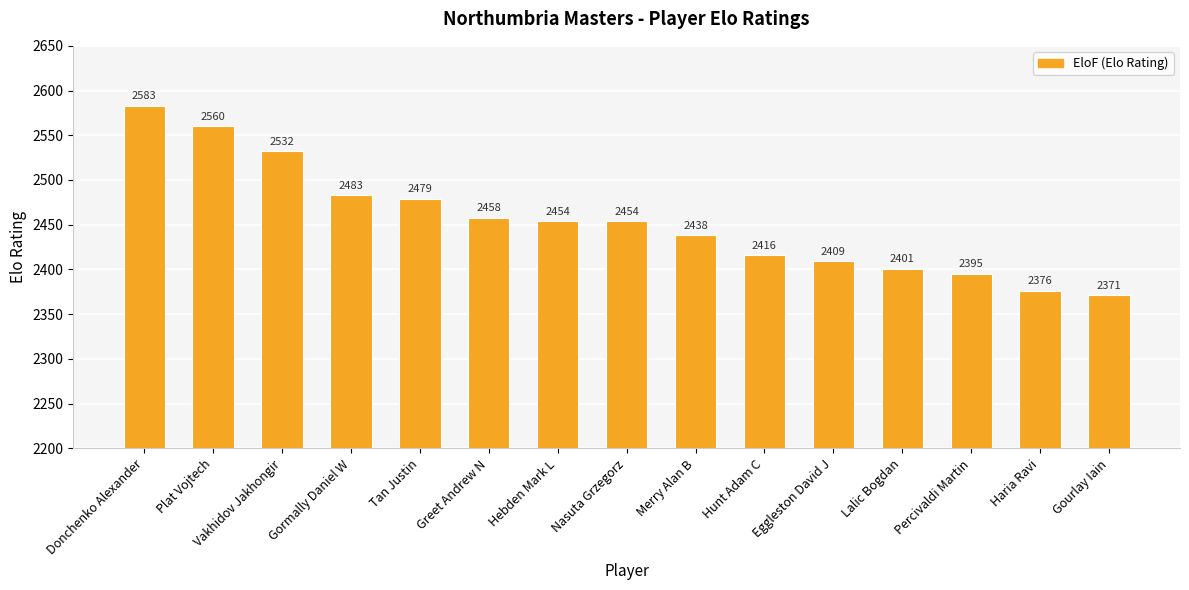

True or false: the data shows 1190 at Gourlay Iain.

False